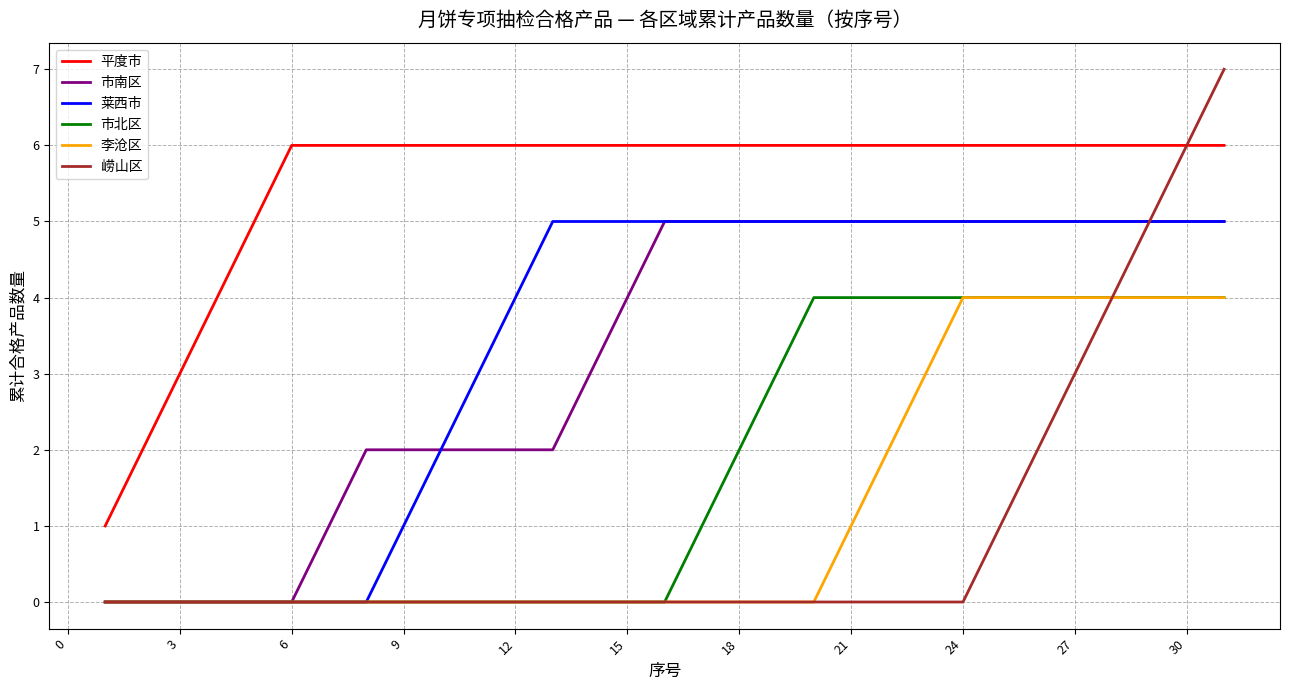

What is the maximum value for 市南区?

5